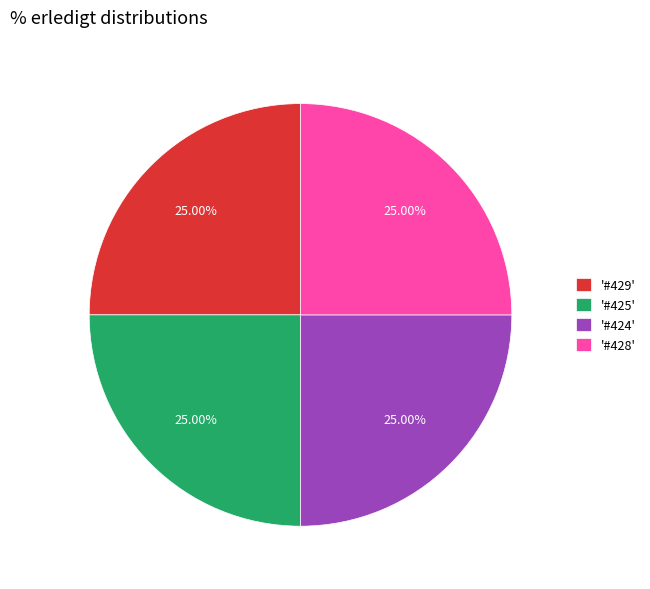

Approximately how many times larger is the value at '#425' compared to '#429'?

1.0